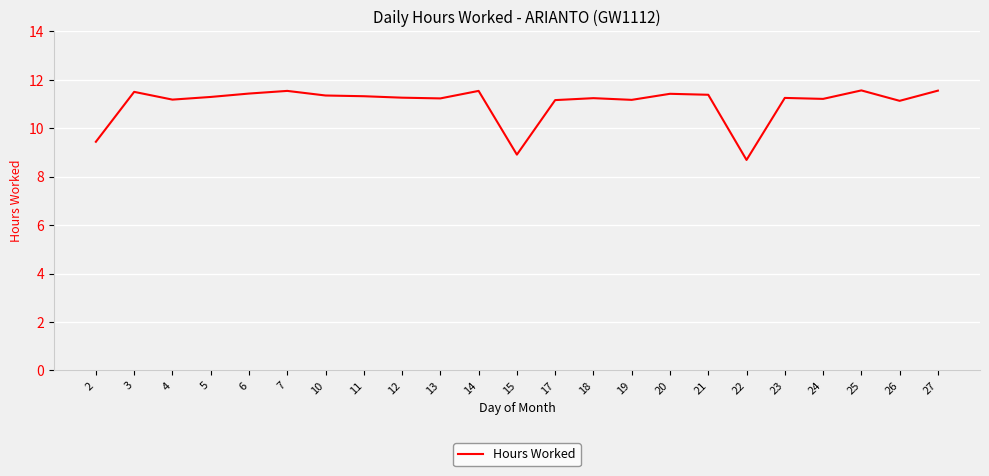

The value at 24 is 3.8. True or false?

False